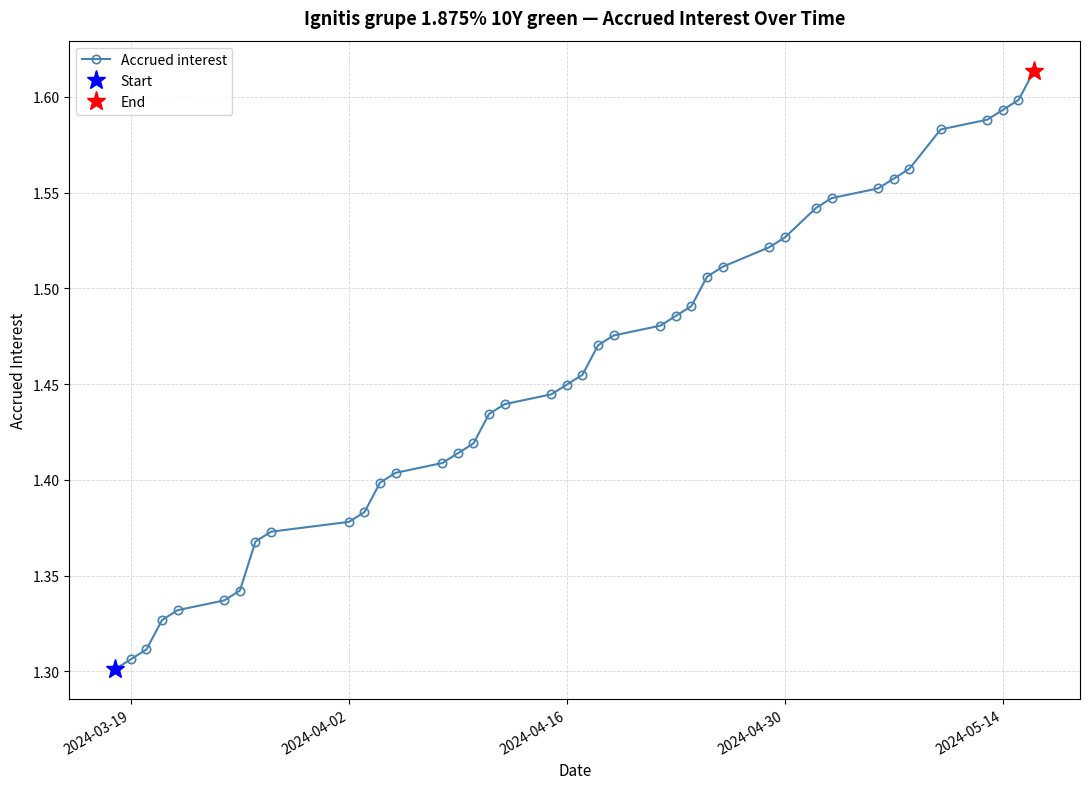

Count the Accrued interest values in the range 1 to 2.

40